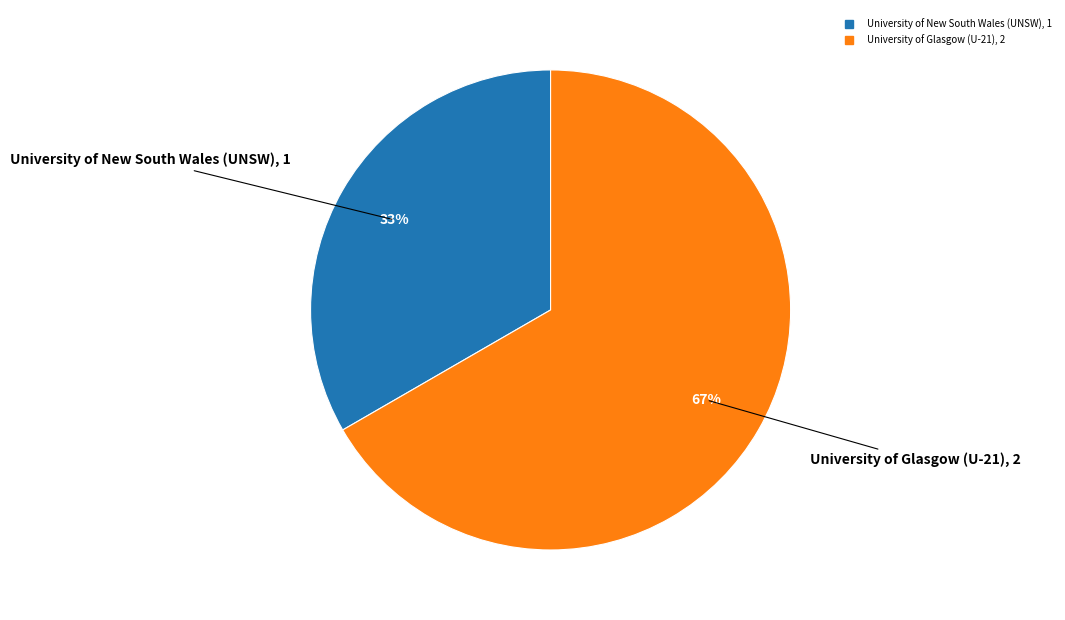

Rank the categories by value from lowest to highest.

University of New South Wales (UNSW), University of Glasgow (U-21)